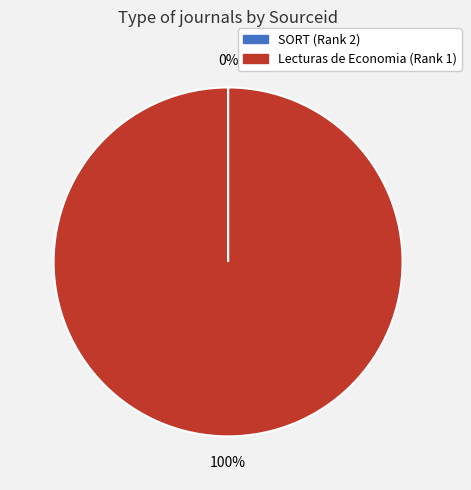

What is the largest slice in the pie chart?

Lecturas de Economia (Rank 1)